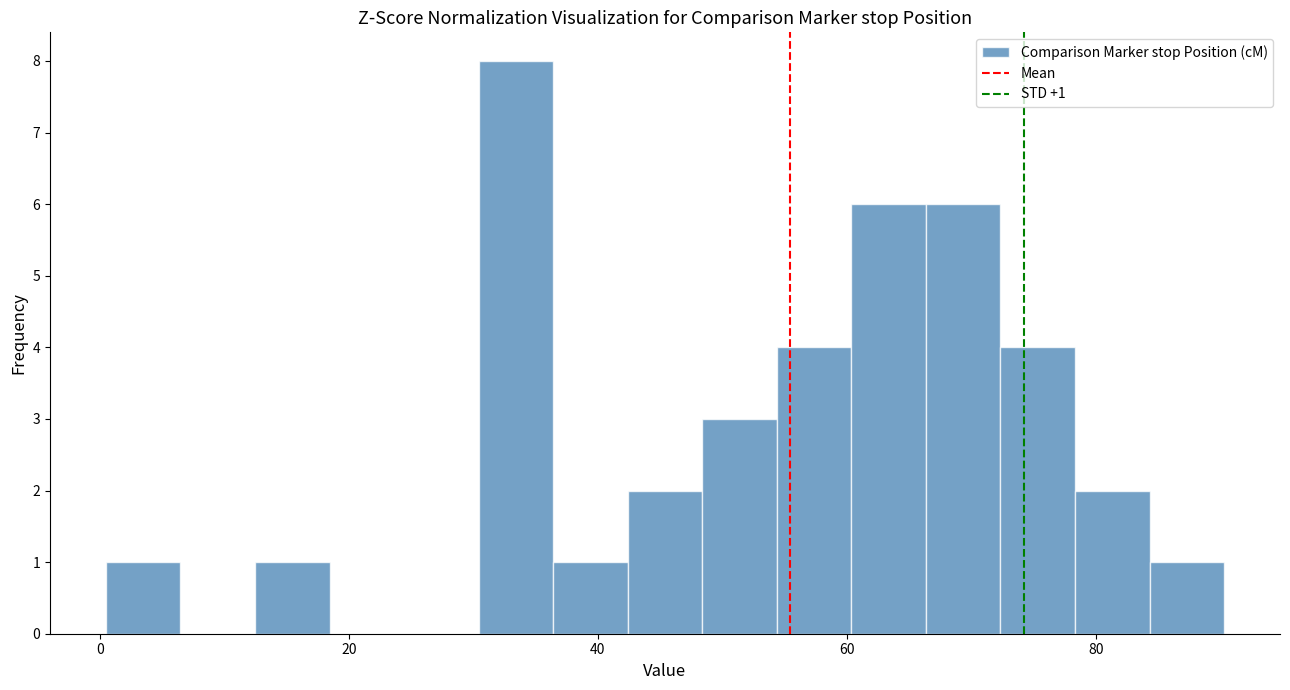

Around what value on the x-axis is the tallest bar? Give the approximate position of its centre, as read against the axis.

34